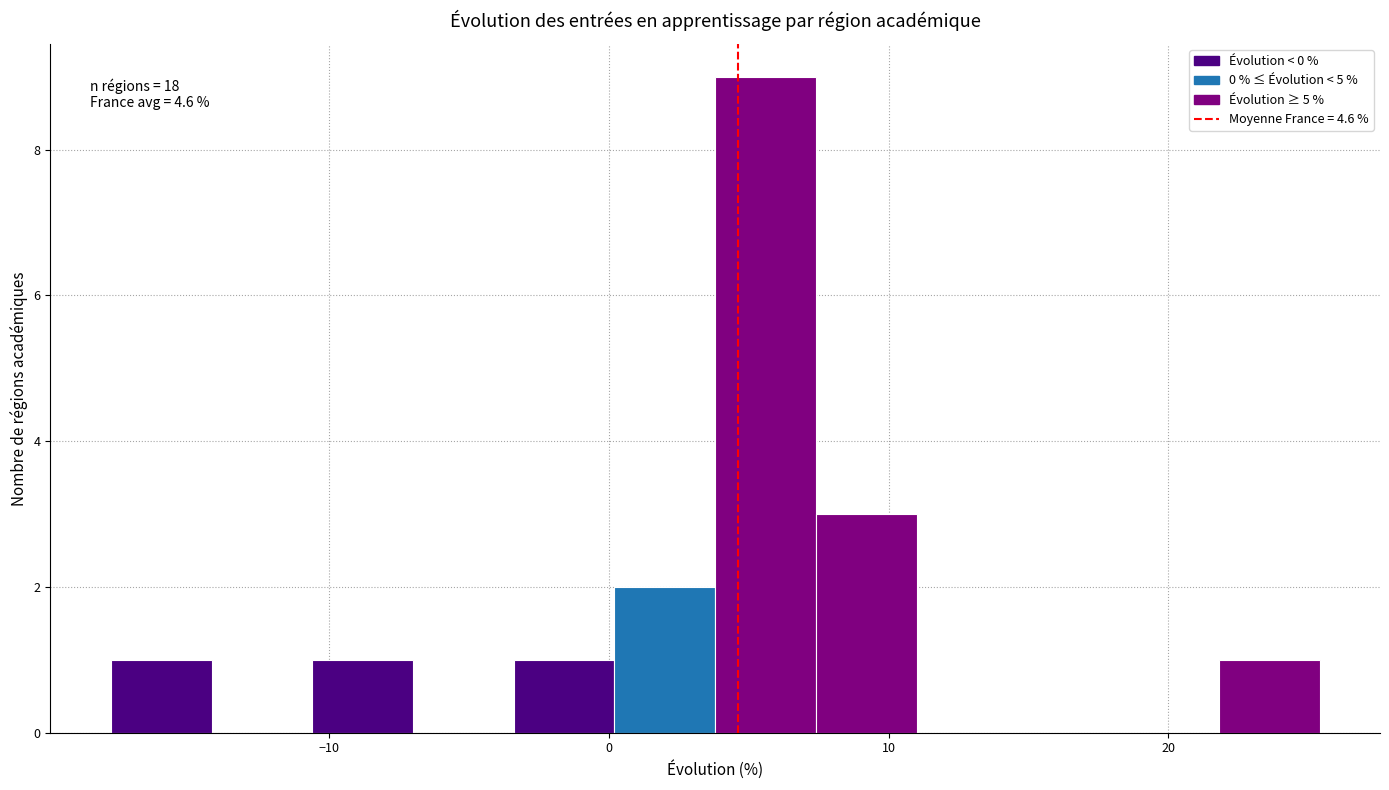

Read against the x-axis, roughly where is the centre of the tallest bar?

6